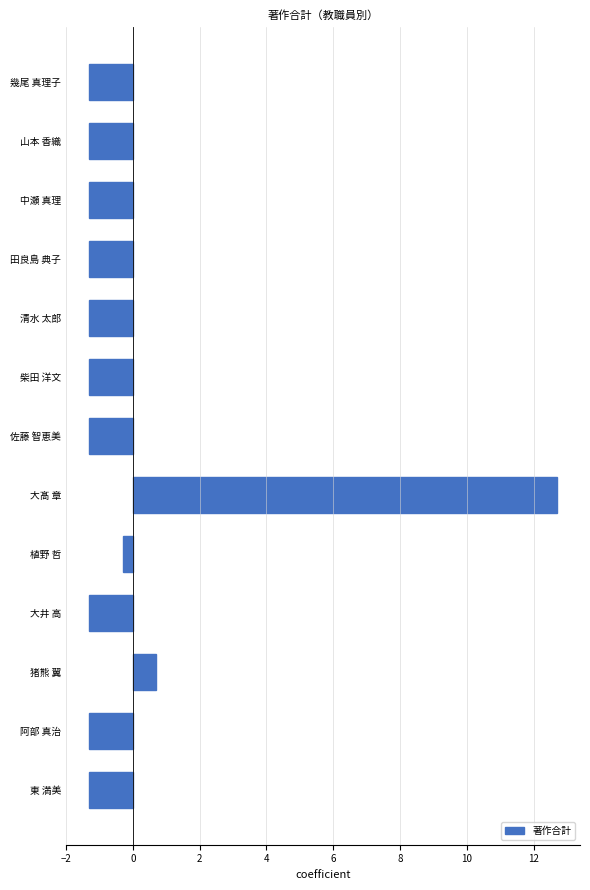

What is the smallest value displayed?

-1.3